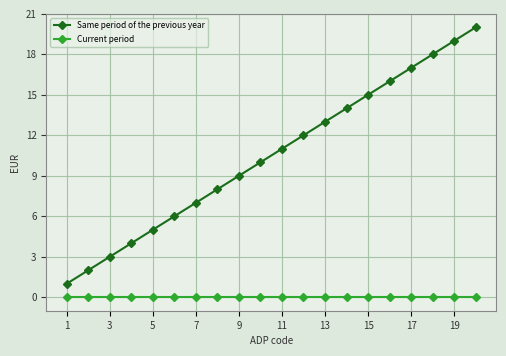

What is the greatest value displayed?

20